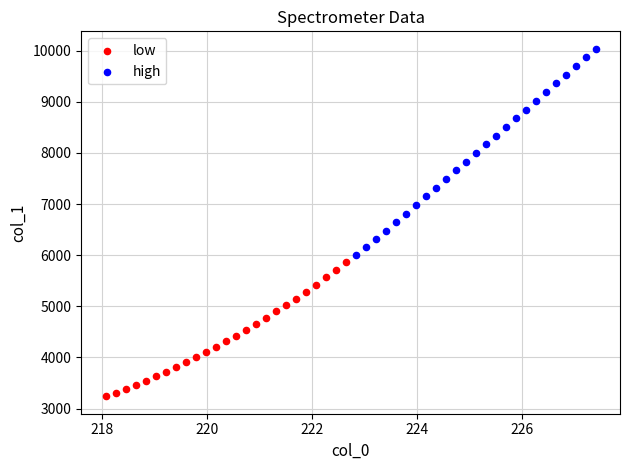

Which series has the largest Y range (max minus min)?

high